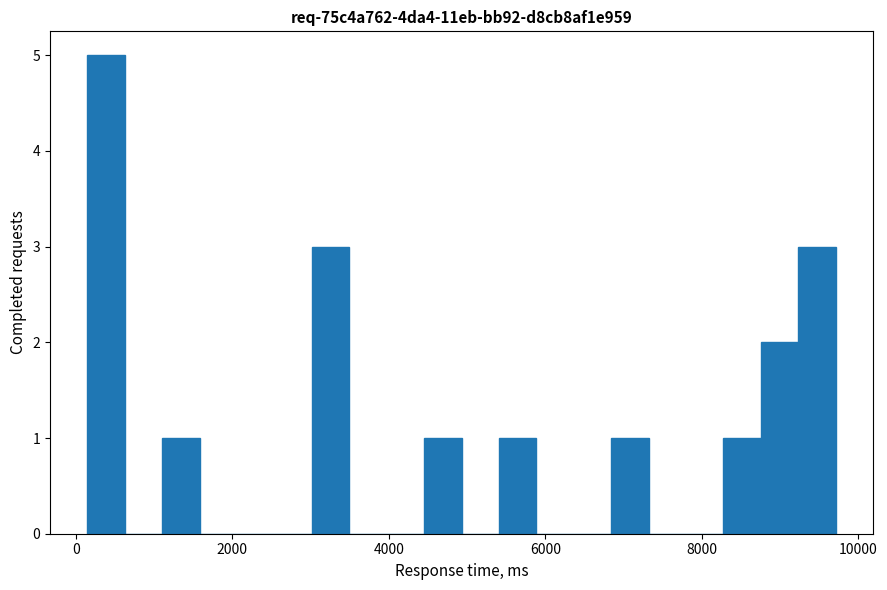

Read against the x-axis, roughly where is the centre of the tallest bar?

400